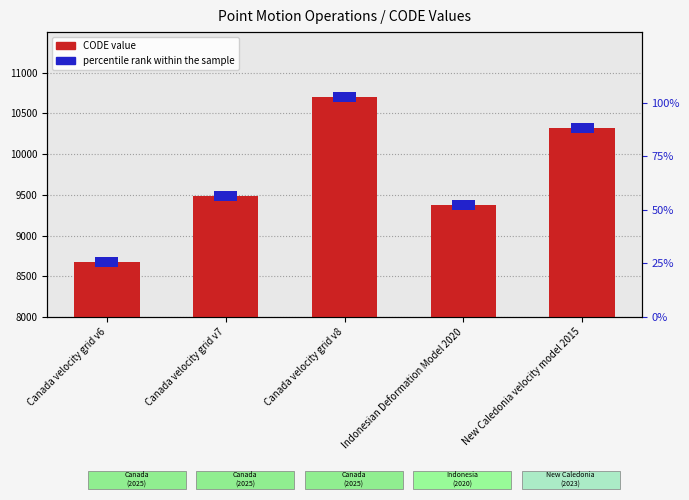

What is the label of the 1st bar from the right?

New Caledonia velocity model 2015